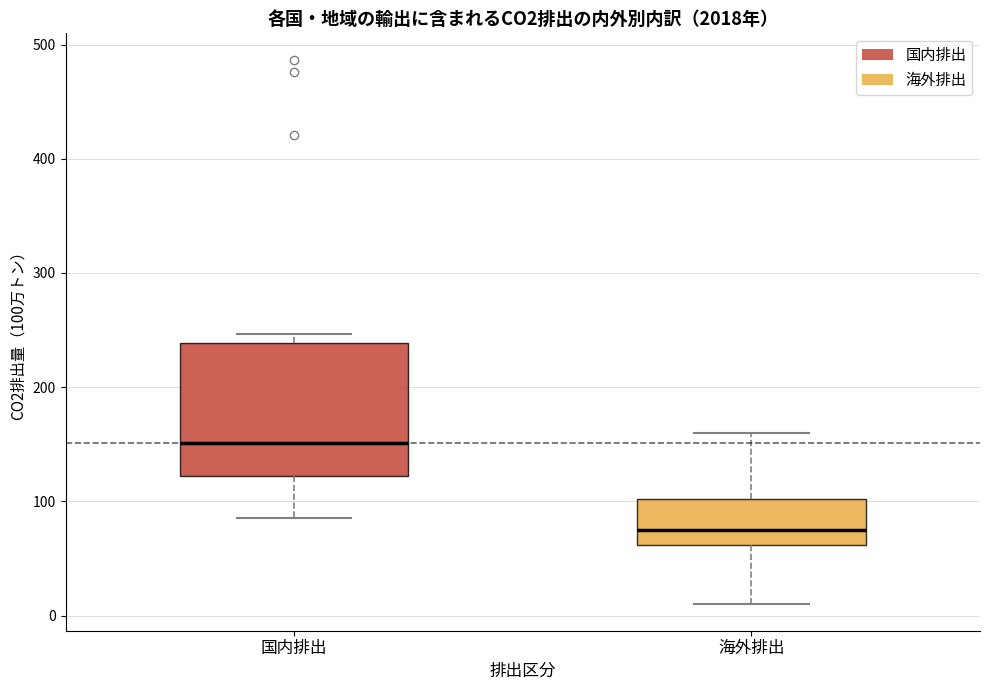

Reading left to right, transcribe this box plot: for each box, give where its median line is, the range the box spans, and where its two whiskers end, as read against the y-axis. The values are not printed on the chart, so give them approximately, as read against the axis.

国内排出: median 150, box 120 to 240, whiskers 90 to 250
海外排出: median 70, box 60 to 100, whiskers 10 to 160